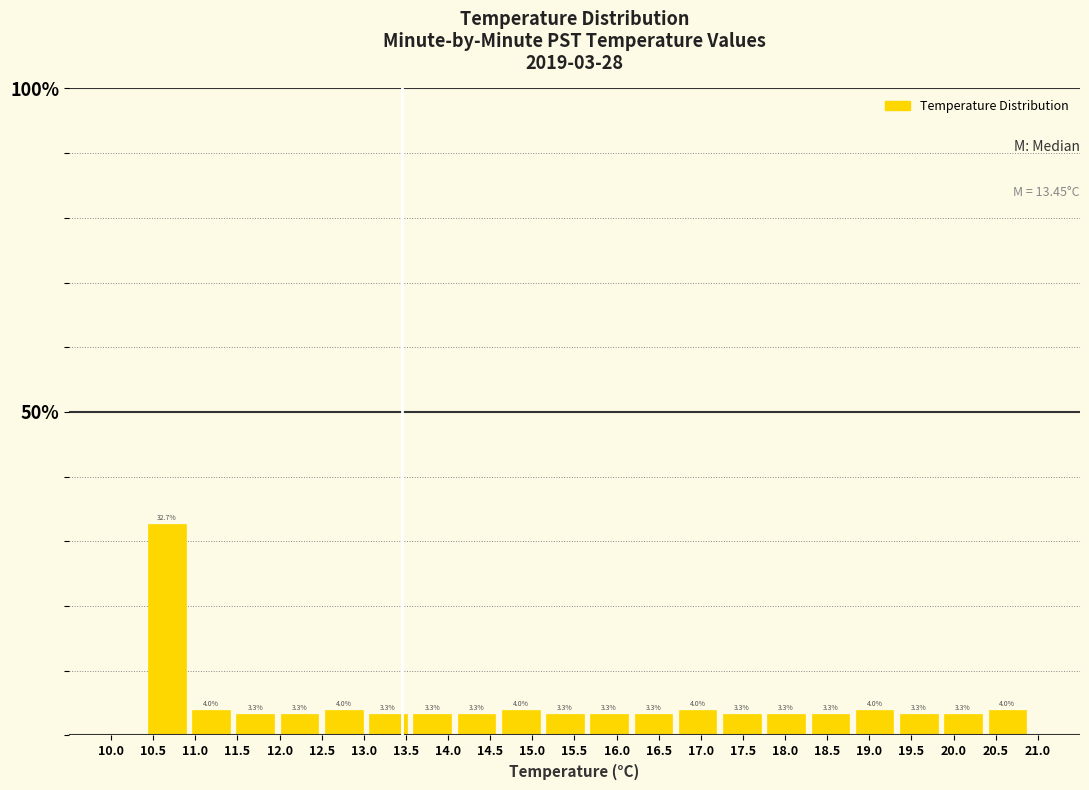

Reading left to right, list every bar in this chart as the range it spans on the x-axis followed by its height. The bar edges are not printed on the chart, so give them approximately, as read against the axis.

10.400 to 10.925: 32.7
10.925 to 11.450: 4.0
11.450 to 11.975: 3.3
11.975 to 12.500: 3.3
12.500 to 13.025: 4.0
13.025 to 13.550: 3.3
13.550 to 14.075: 3.3
14.075 to 14.600: 3.3
14.600 to 15.125: 4.0
15.125 to 15.650: 3.3
15.650 to 16.175: 3.3
16.175 to 16.700: 3.3
16.700 to 17.225: 4.0
17.225 to 17.750: 3.3
17.750 to 18.275: 3.3
18.275 to 18.800: 3.3
18.800 to 19.325: 4.0
19.325 to 19.850: 3.3
19.850 to 20.375: 3.3
20.375 to 20.900: 4.0